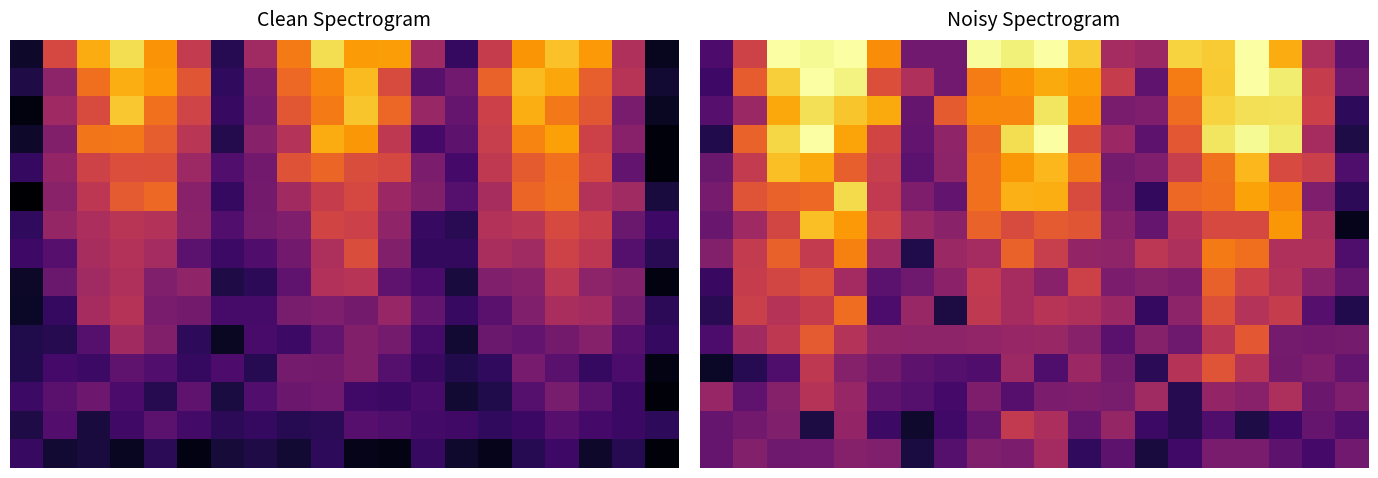

What is the spread (max minus min) of values at 6?

0.4